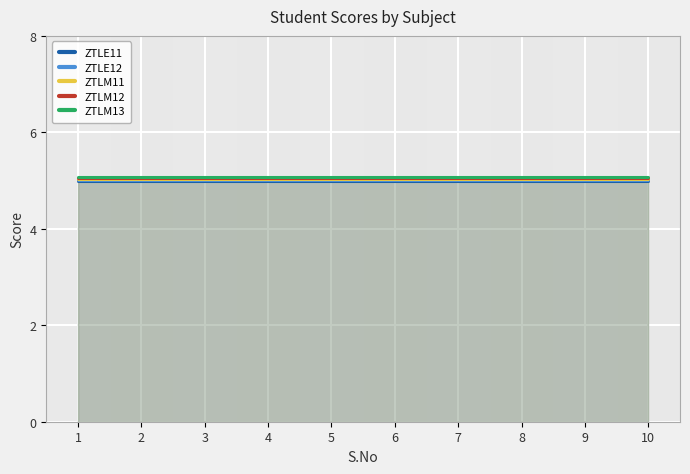

How many lines are shown in the chart?

5